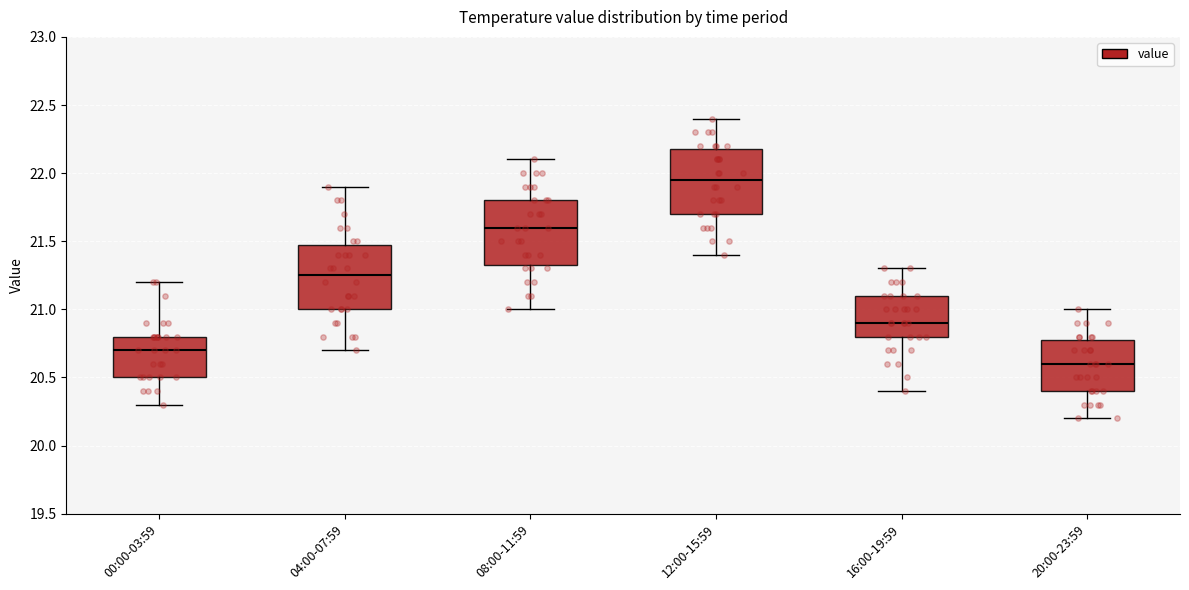

Reading left to right, transcribe this box plot: for each box, give where its median line is, the range the box spans, and where its two whiskers end, as read against the y-axis. The values are not printed on the chart, so give them approximately, as read against the axis.

00:00-03:59: median 20.70, box 20.50 to 20.80, whiskers 20.30 to 21.20
04:00-07:59: median 21.25, box 21.00 to 21.50, whiskers 20.70 to 21.90
08:00-11:59: median 21.60, box 21.35 to 21.80, whiskers 21.00 to 22.10
12:00-15:59: median 21.95, box 21.70 to 22.20, whiskers 21.40 to 22.40
16:00-19:59: median 20.90, box 20.80 to 21.10, whiskers 20.40 to 21.30
20:00-23:59: median 20.60, box 20.40 to 20.80, whiskers 20.20 to 21.00